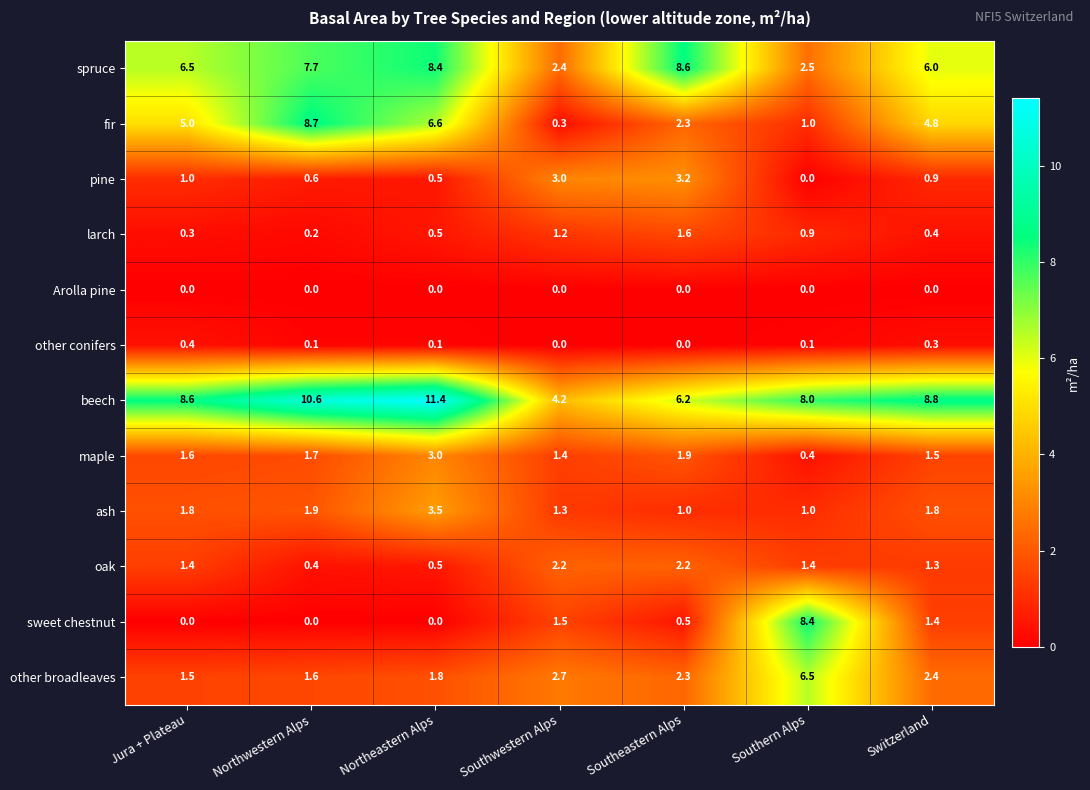

What is the approximate value of pine at Northeastern Alps?

0.5